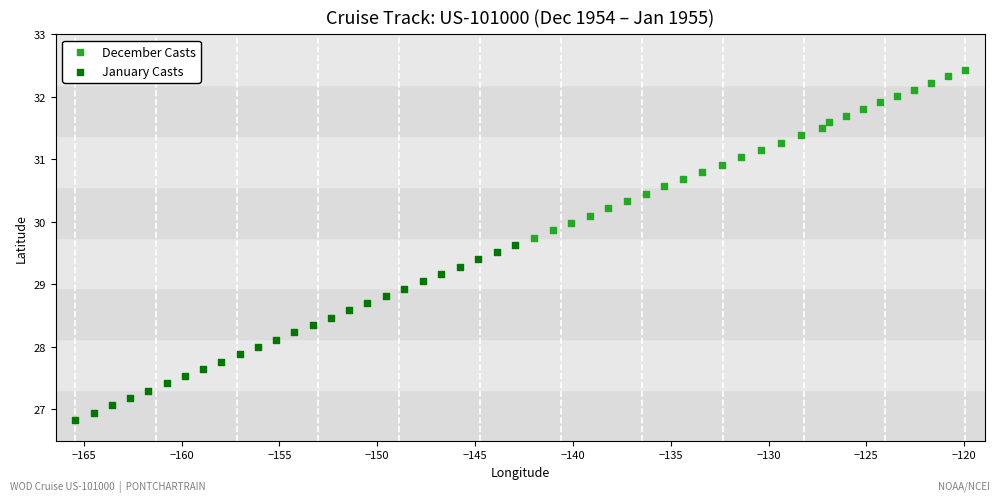

Which series contains the highest Y value?

December Casts